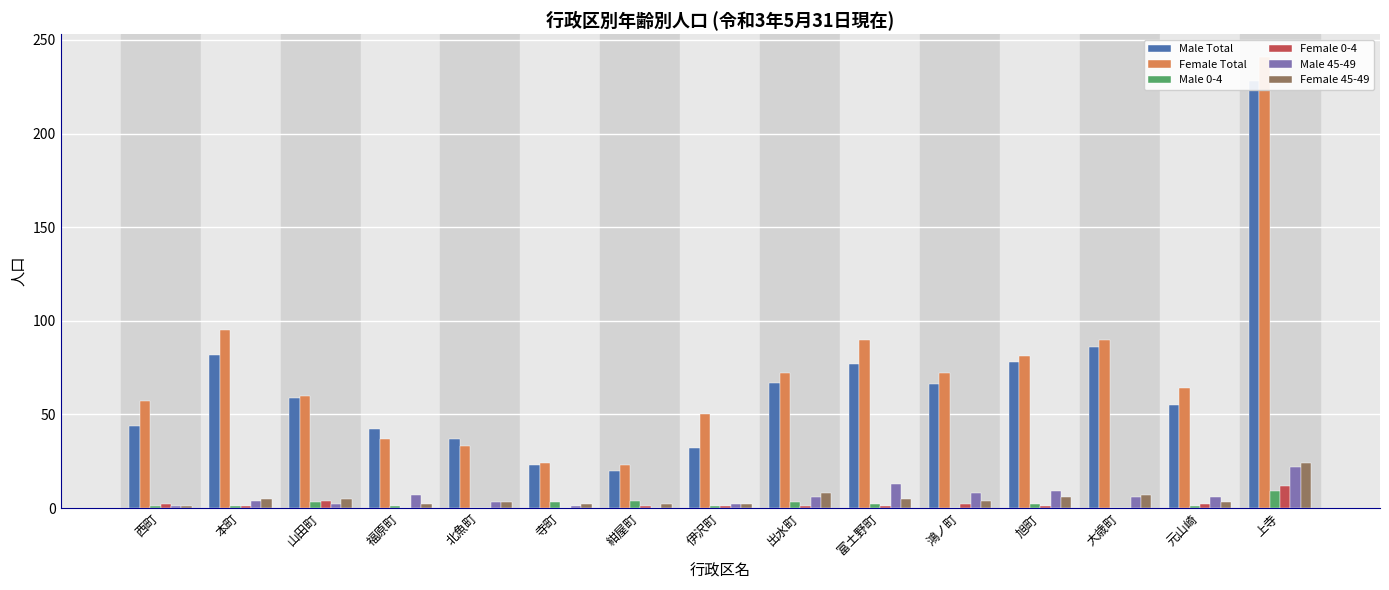

Which category has the lowest value in the Male Total series?

紺屋町